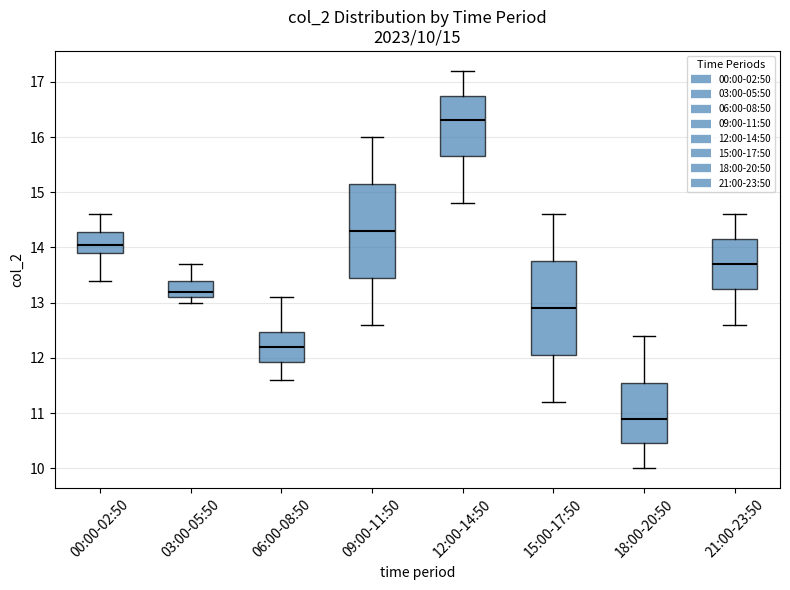

Which box has the lowest median line?

18:00-20:50